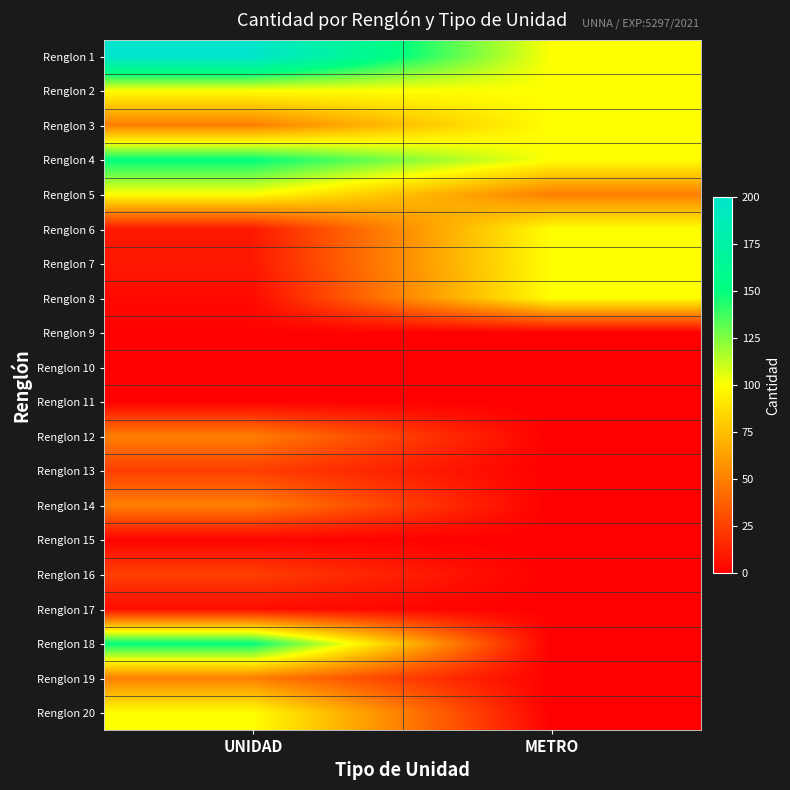

Reading left to right, transcribe all the data shown in this chart.

Renglon 1: UNIDAD=200	METRO=100
Renglon 2: UNIDAD=100	METRO=100
Renglon 3: UNIDAD=50	METRO=100
Renglon 4: UNIDAD=150	METRO=100
Renglon 5: UNIDAD=100	METRO=50
Renglon 6: UNIDAD=10	METRO=100
Renglon 7: UNIDAD=10	METRO=100
Renglon 8: UNIDAD=4	METRO=100
Renglon 9: UNIDAD=1	METRO=0
Renglon 10: UNIDAD=1	METRO=0
Renglon 11: UNIDAD=1	METRO=0
Renglon 12: UNIDAD=50	METRO=0
Renglon 13: UNIDAD=25	METRO=0
Renglon 14: UNIDAD=50	METRO=0
Renglon 15: UNIDAD=2	METRO=0
Renglon 16: UNIDAD=25	METRO=0
Renglon 17: UNIDAD=5	METRO=0
Renglon 18: UNIDAD=150	METRO=0
Renglon 19: UNIDAD=50	METRO=0
Renglon 20: UNIDAD=100	METRO=0